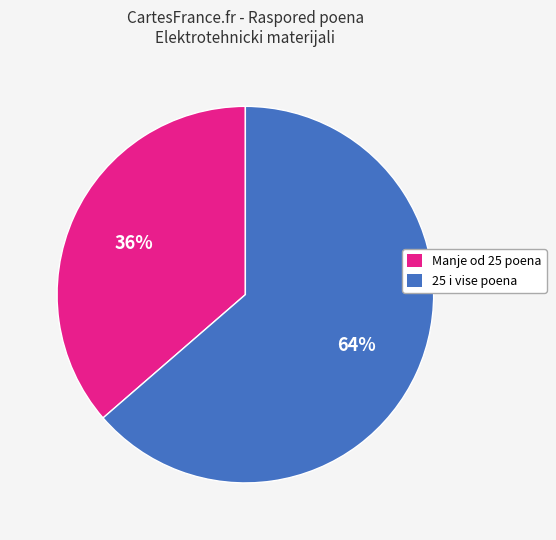

True or false: 25 i vise poena accounts for 64% of the total.

True